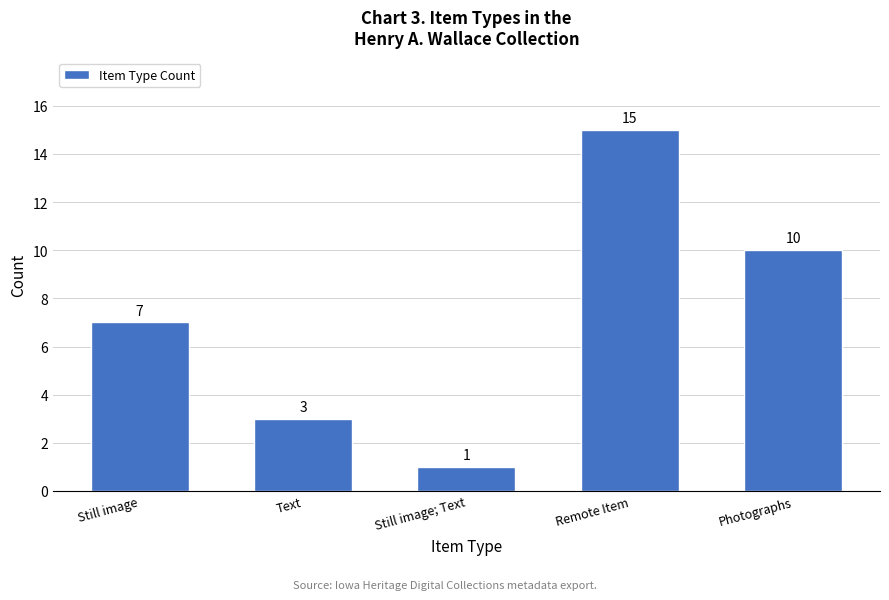

What is the greatest value displayed?

15